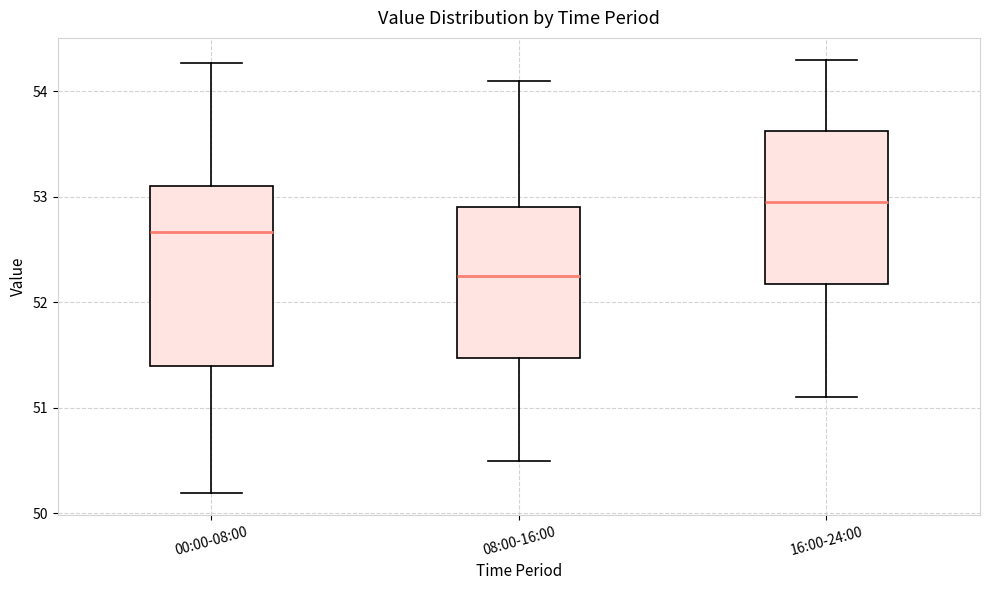

Which box's median line is the highest?

16:00-24:00